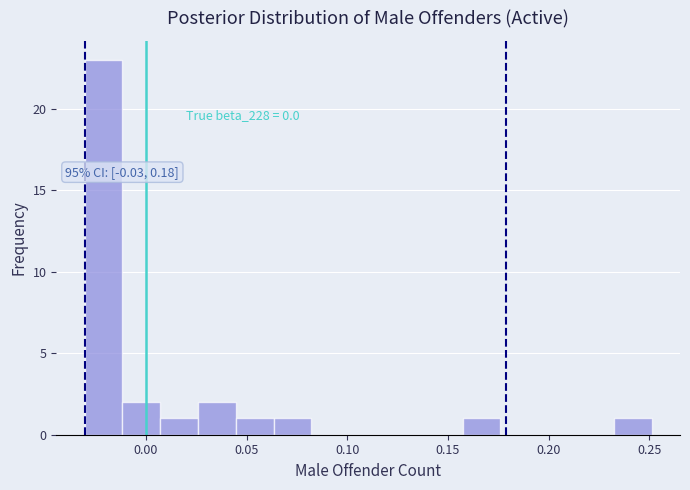

Around what value on the x-axis is the tallest bar? Give the approximate position of its centre, as read against the axis.

-0.020